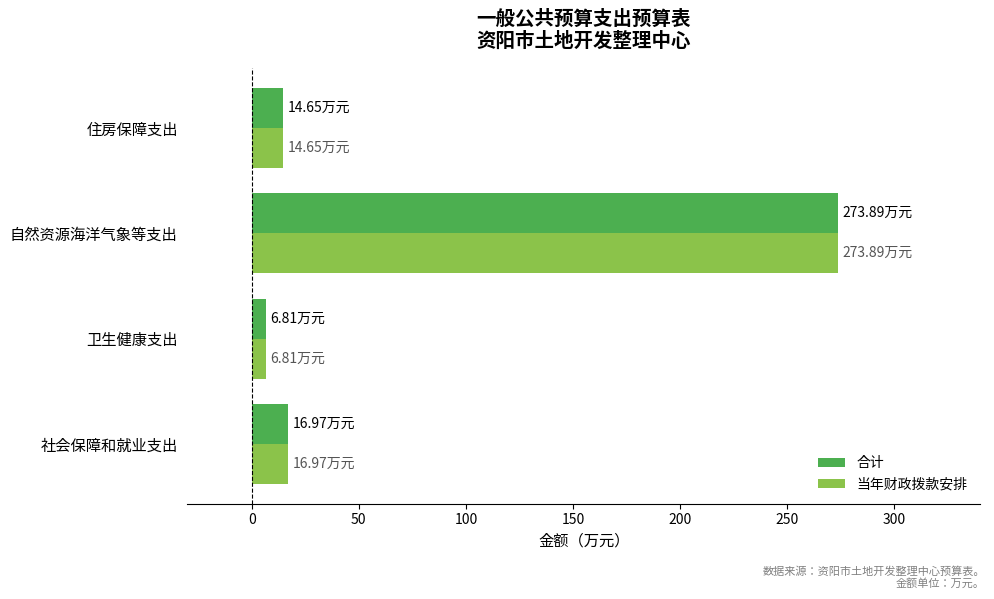

What is the smallest value displayed?

6.8